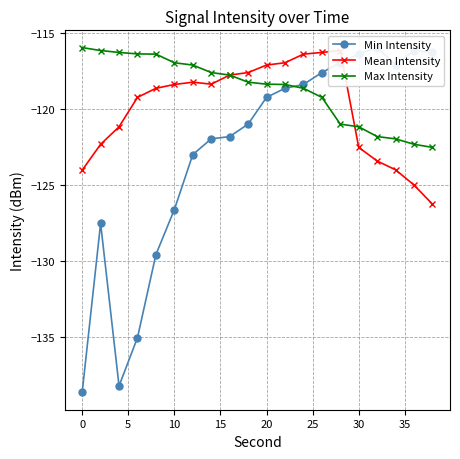

Reading left to right, transcribe all the data shown in this chart.

Min Intensity: -138.6	-127.5	-138.2	-135.0	-129.6	-126.6	-123.0	-122.0	-121.8	-121.0	-119.2	-118.6	-118.4	-117.6	-117.0	-116.4	-116.0	-117.1	-116.2	-116.3
Mean Intensity: -124.0	-122.3	-121.2	-119.2	-118.6	-118.4	-118.2	-118.4	-117.8	-117.6	-117.1	-117.0	-116.4	-116.3	-116.2	-122.5	-123.4	-124.0	-125.0	-126.3
Max Intensity: -116.0	-116.2	-116.3	-116.4	-116.4	-117.0	-117.1	-117.6	-117.8	-118.2	-118.4	-118.4	-118.6	-119.2	-121.0	-121.2	-121.8	-122.0	-122.3	-122.5